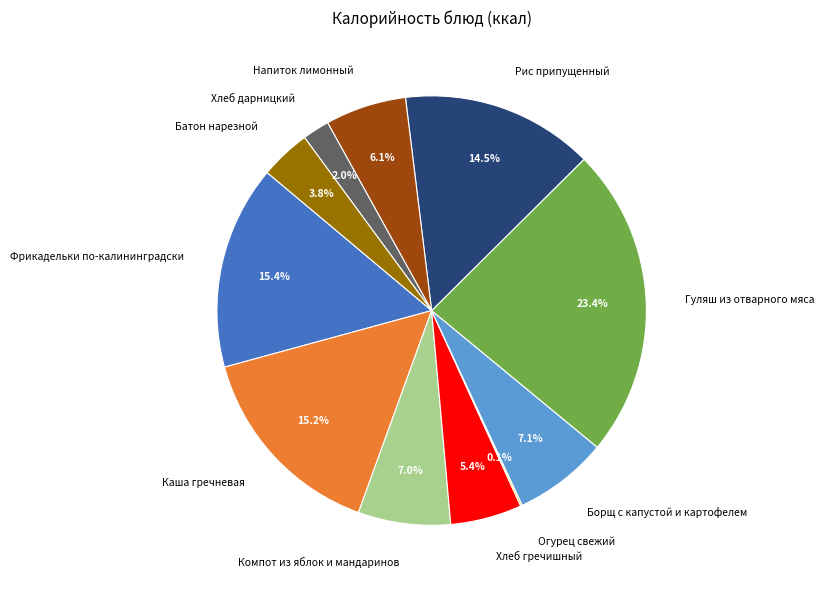

To the nearest percent, what portion does Батон нарезной represent?

4%